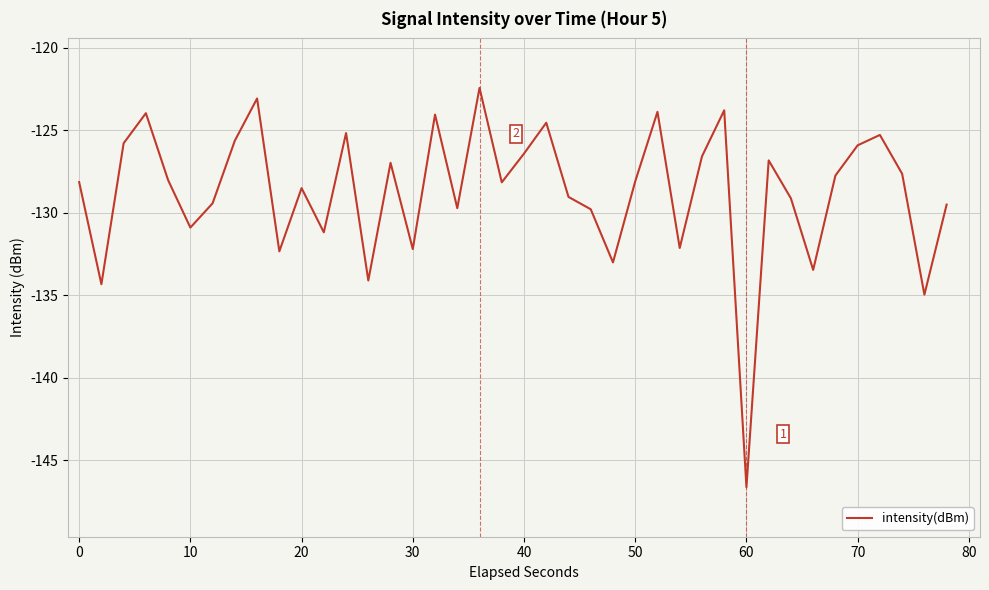

What is the minimum value shown in the chart?

-146.6